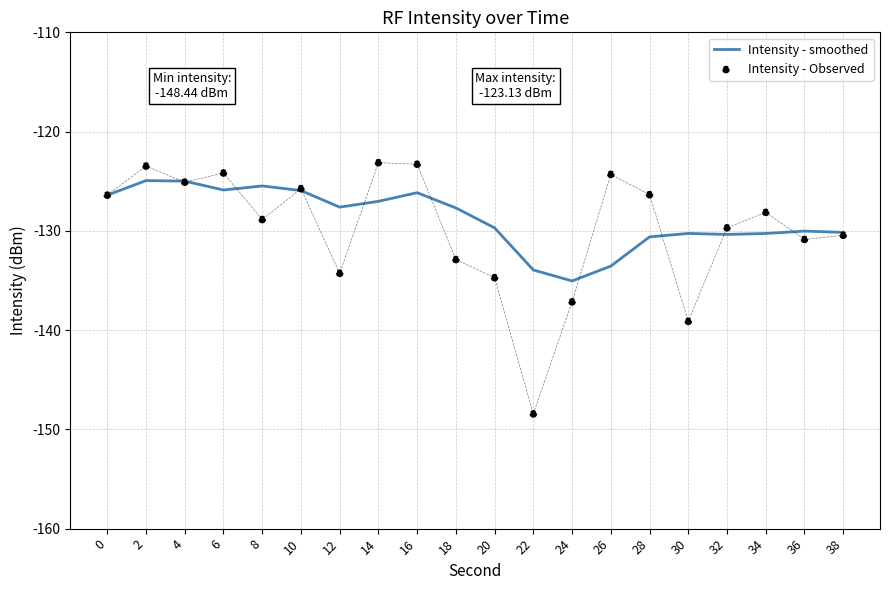

At which category is the sum across all series the highest?

2